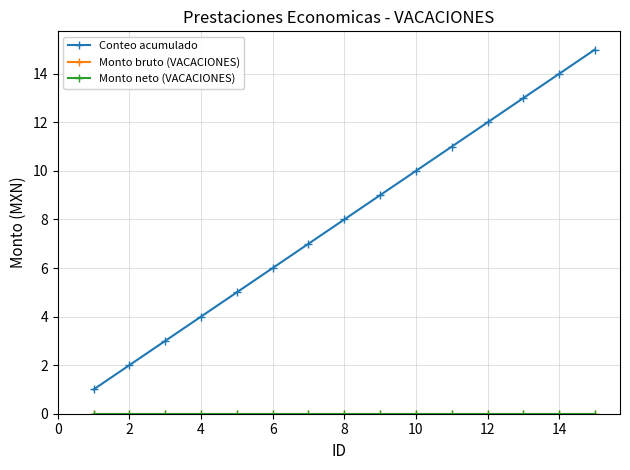

Does the chart have visible grid lines?

Yes